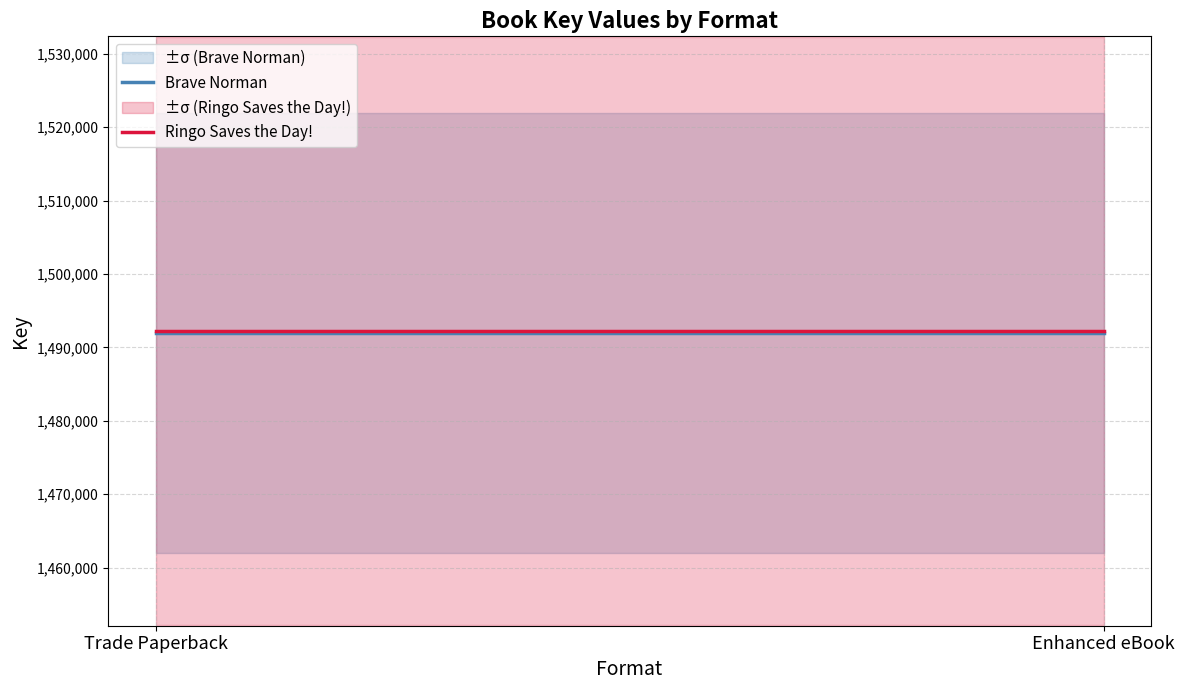

What is the sum of all Ringo Saves the Day! values?

2984466